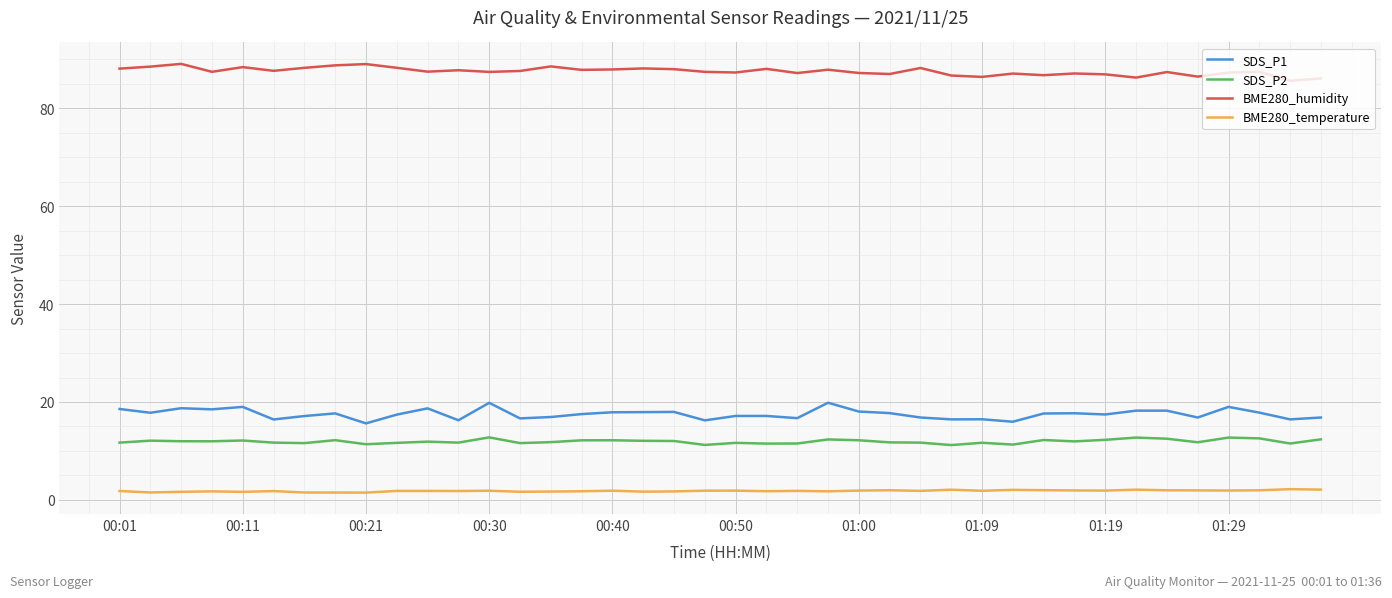

Which series has the largest total across all categories?

BME280_humidity